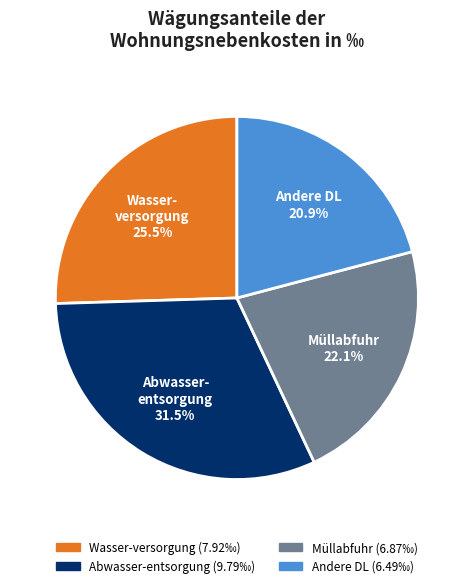

True or false: Müllabfuhr accounts for 28% of the total.

False